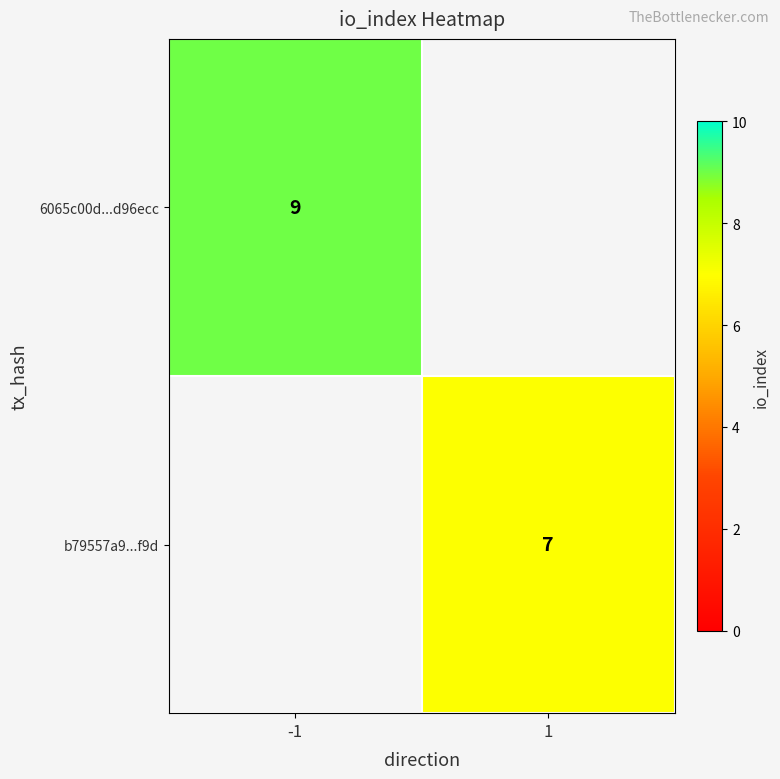

How many series are shown in this chart?

2